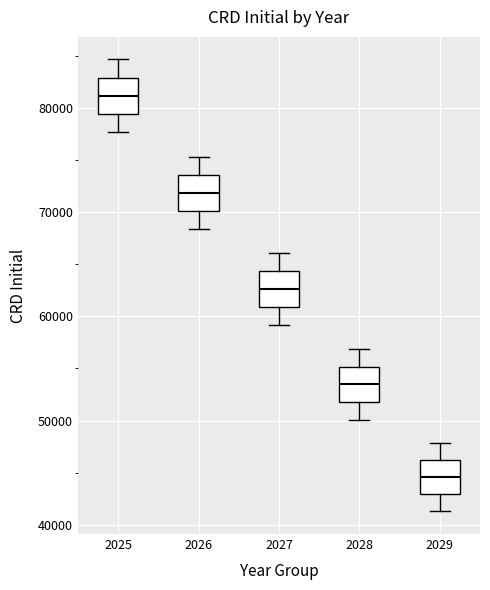

Where is the lower edge of the box at x = 2026 on the y-axis? The values are not printed on the chart, so give them approximately, as read against the axis.

70000